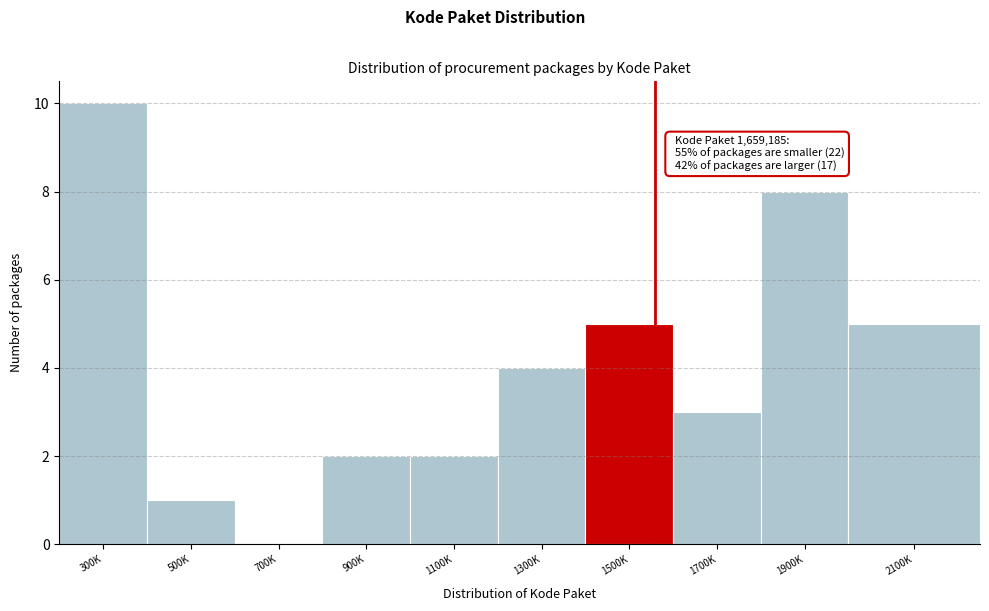

Reading left to right, what are all the values shown in this chart?

300K=10	500K=1	700K=0	900K=2	1100K=2	1300K=4	1500K=5	1700K=3	1900K=8	2100K=5